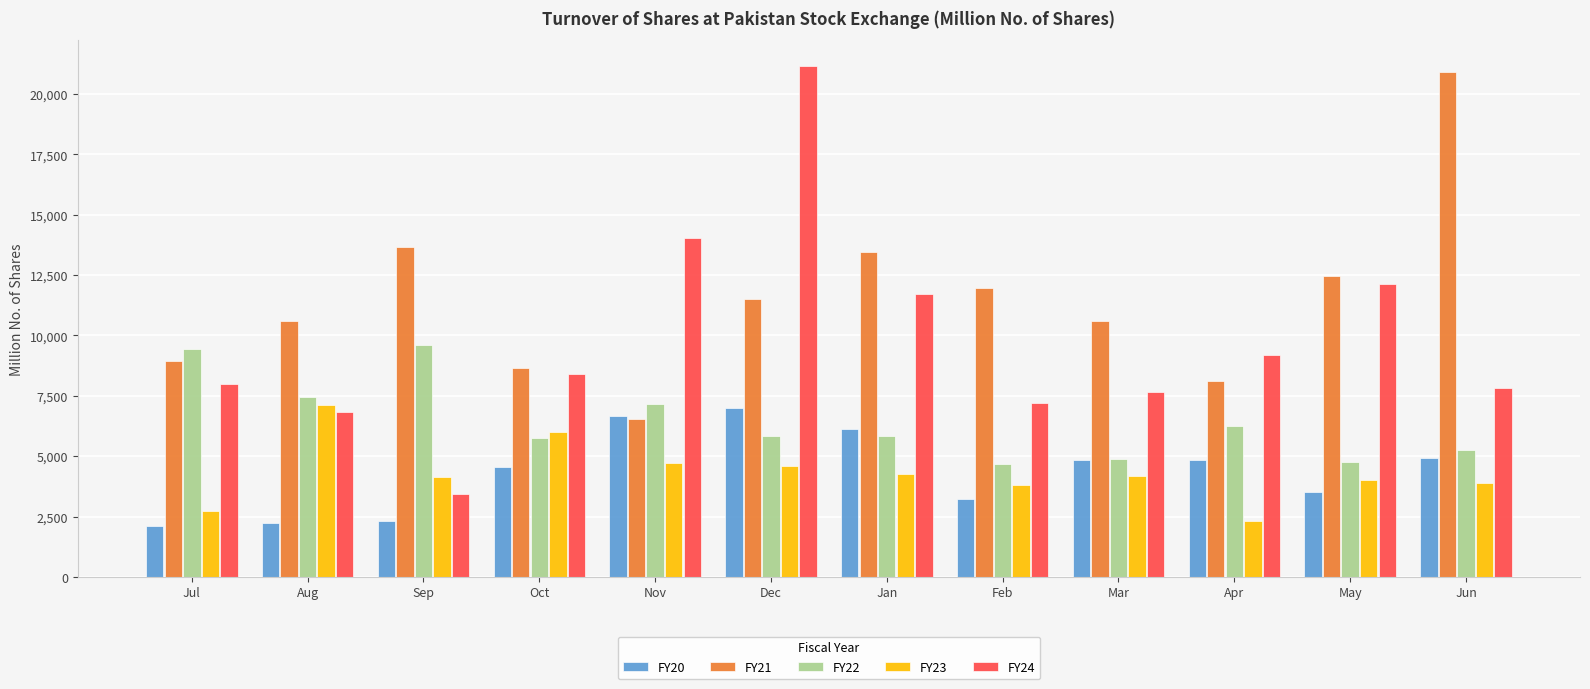

Where does the FY22 series first go above 5844?

Jul